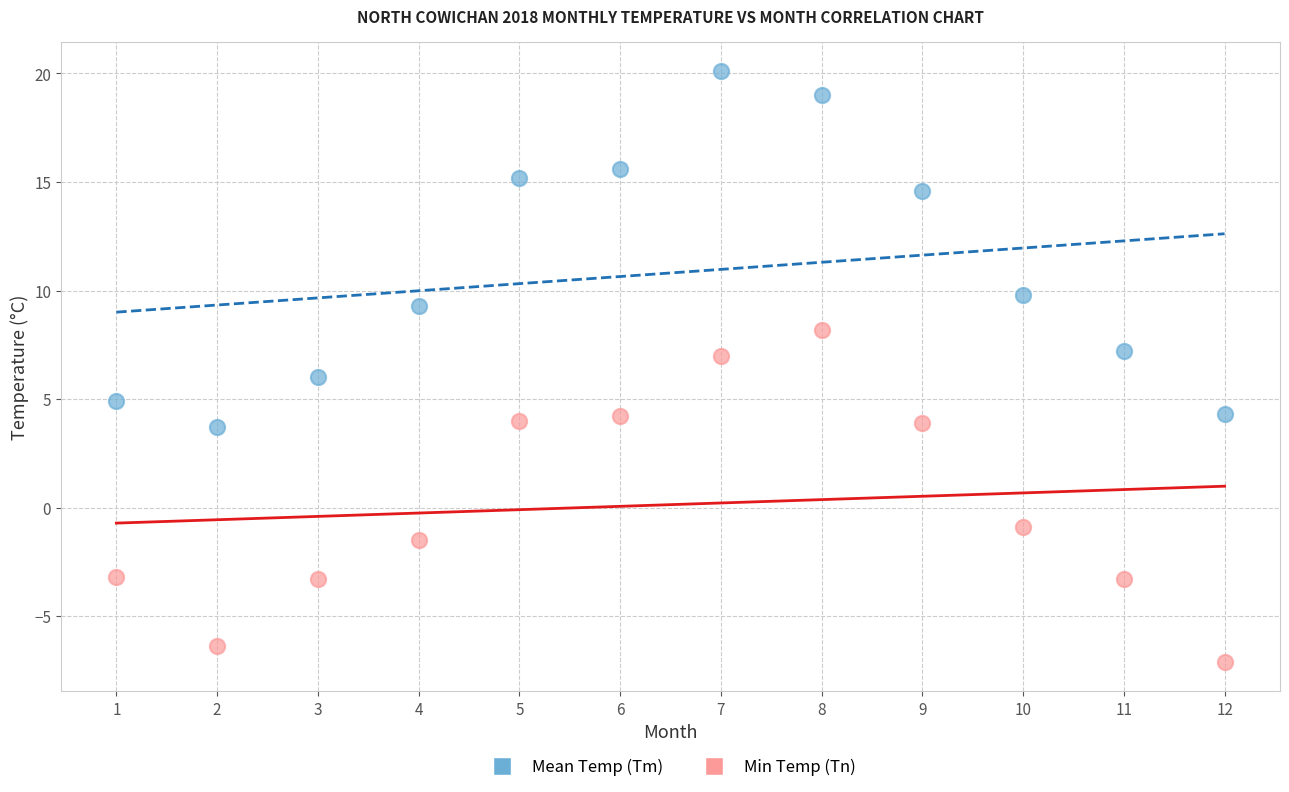

Which series reaches the minimum Y coordinate?

Min Temp (Tn)